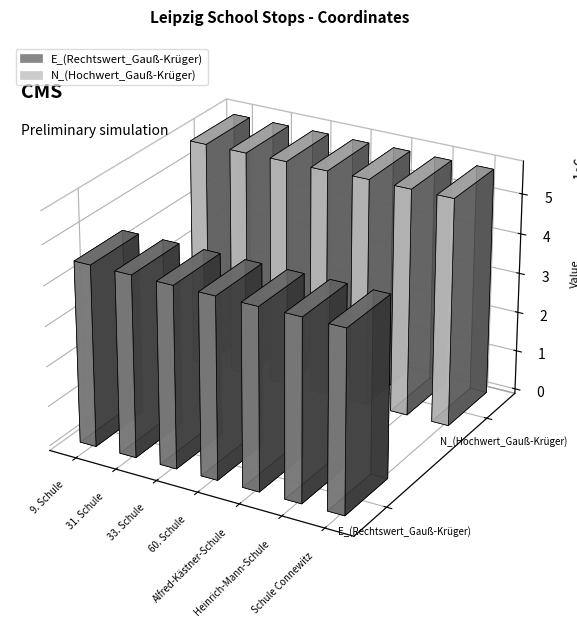

What is the average value of the N_(Hochwert_Gauß-Krüger) series?

5687067.8